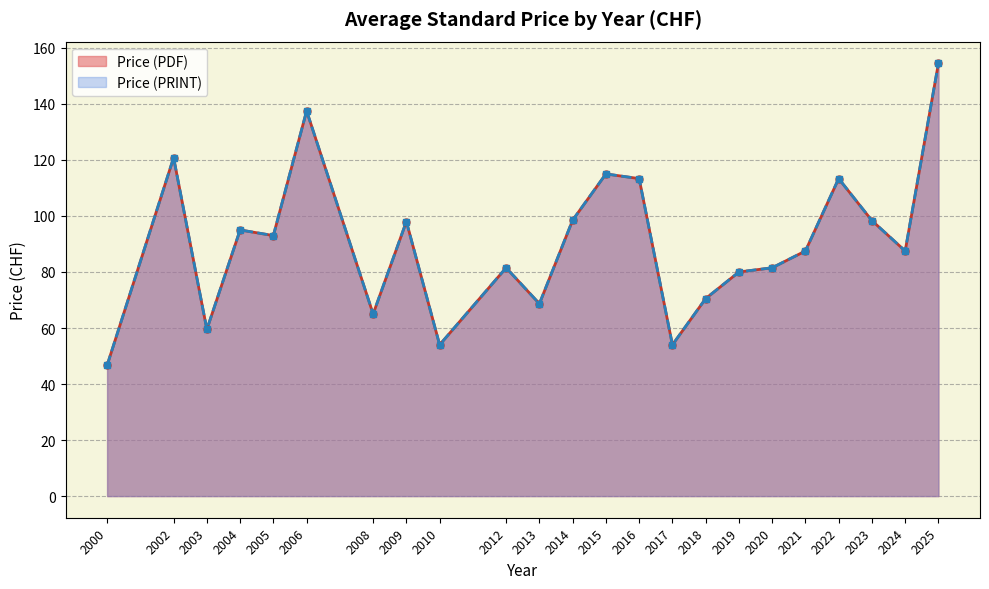

True or false: Price (PDF) has a value of 17 at 2000.

False